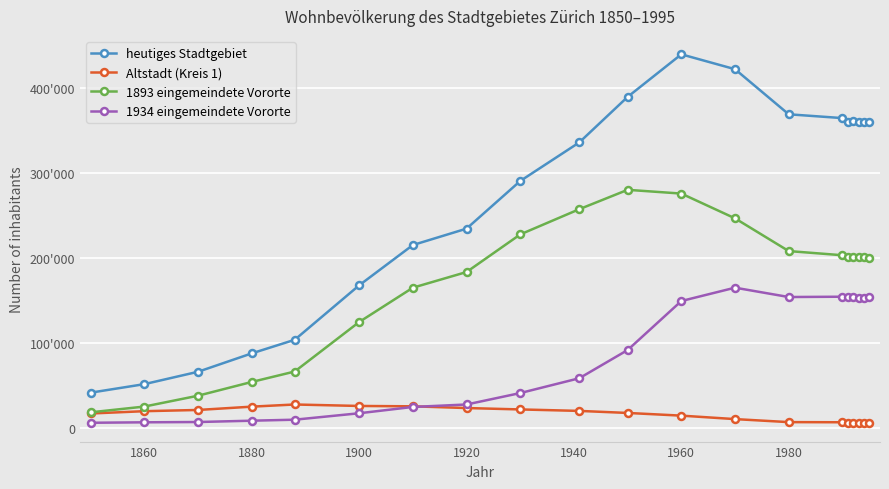

Does the chart have visible grid lines?

Yes